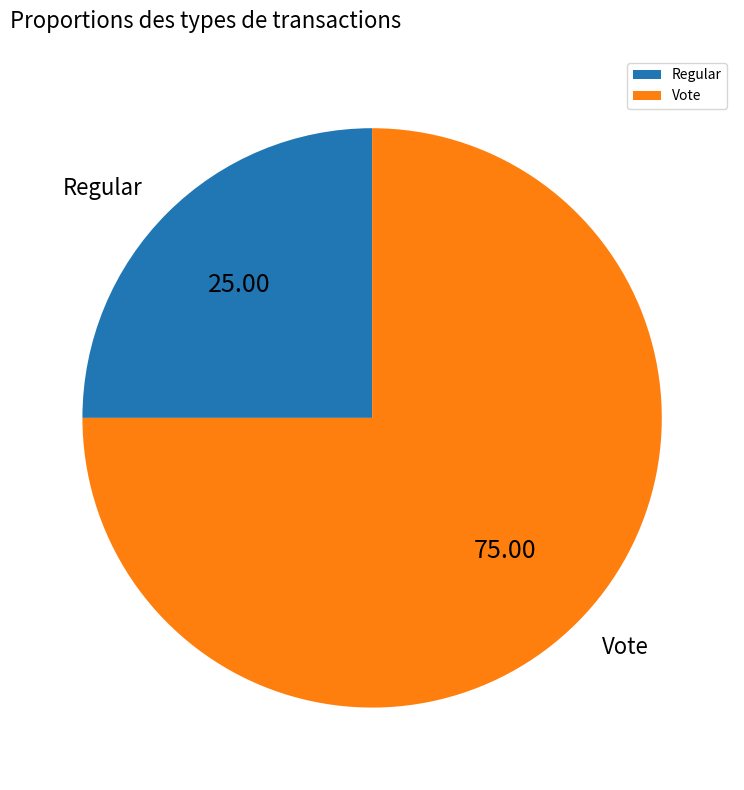

Which has a higher value, Vote or Regular?

Vote